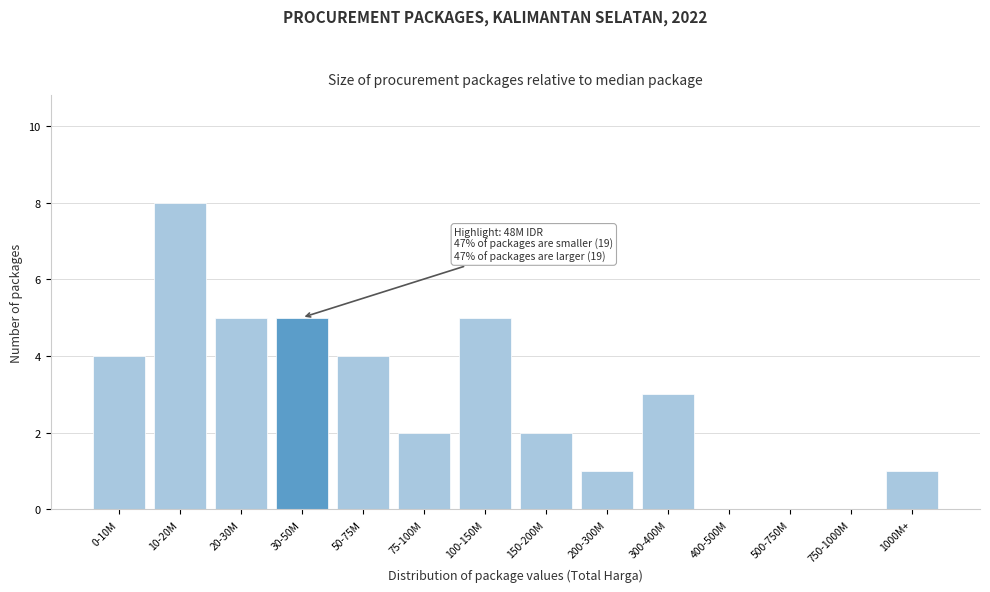

Reading left to right, what are all the values shown in this chart?

0-10M=4	10-20M=8	20-30M=5	30-50M=5	50-75M=4	75-100M=2	100-150M=5	150-200M=2	200-300M=1	300-400M=3	400-500M=0	500-750M=0	750-1000M=0	1000M+=1